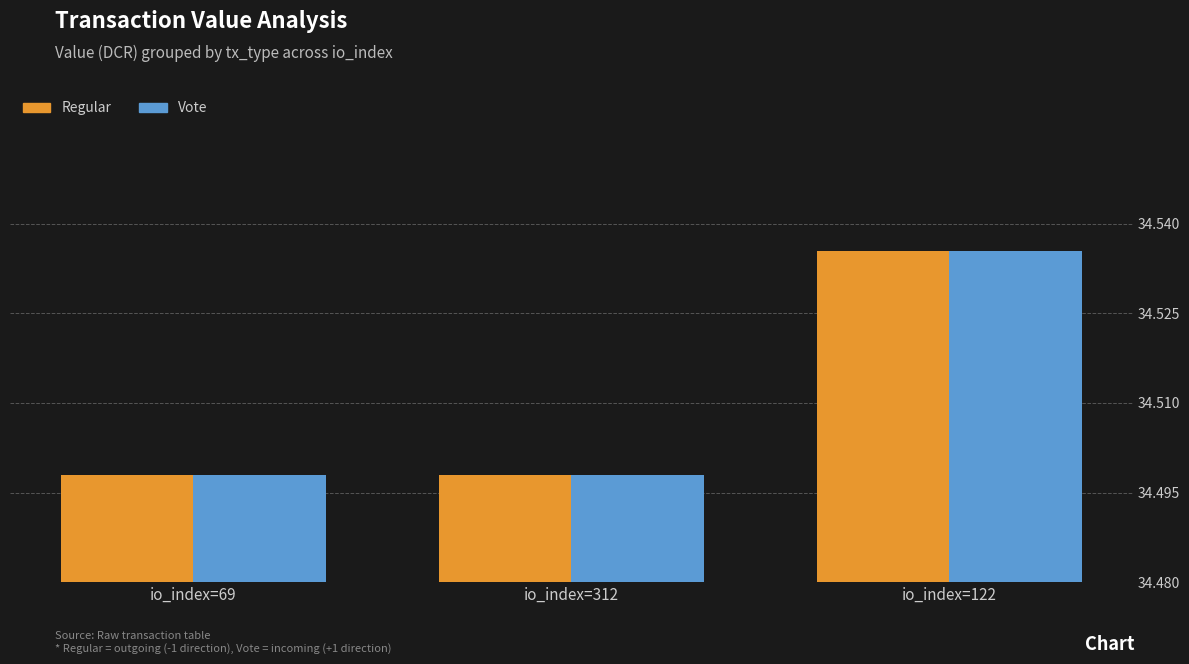

The value of Vote at io_index=69 is 16.4. True or false?

False